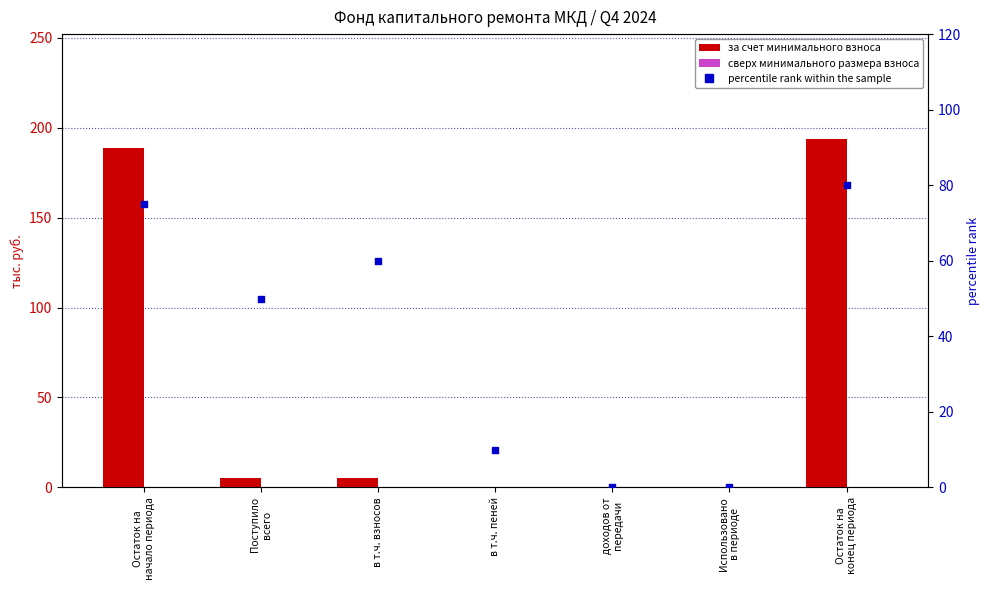

At which category is the sum across all series the highest?

Остаток на
конец периода